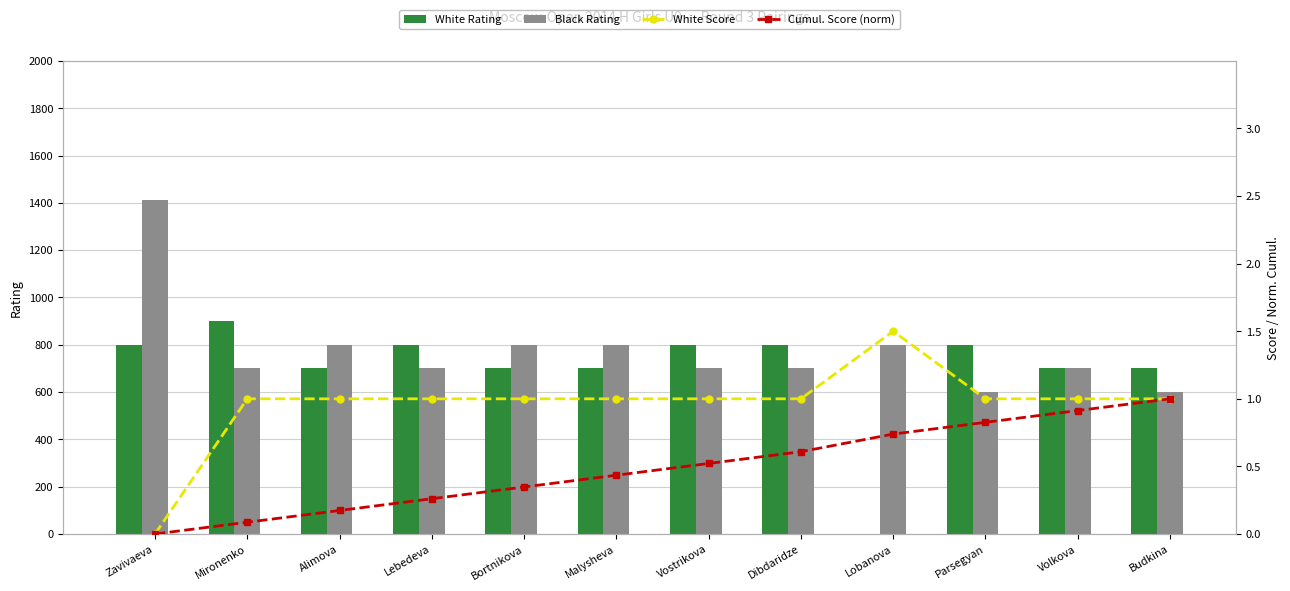

What is the label of the 6th bar from the right?

Vostrikova